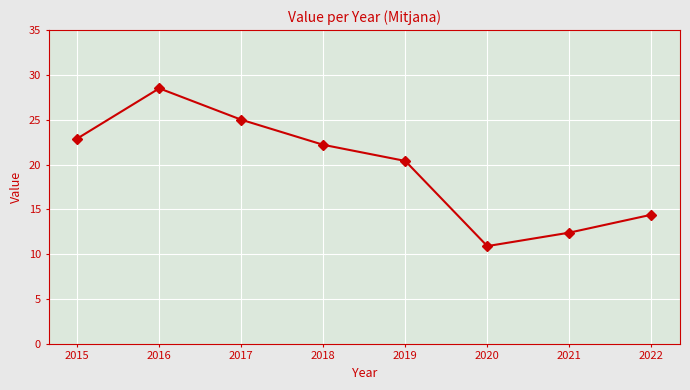

Which label corresponds to the largest value in the chart?

2016